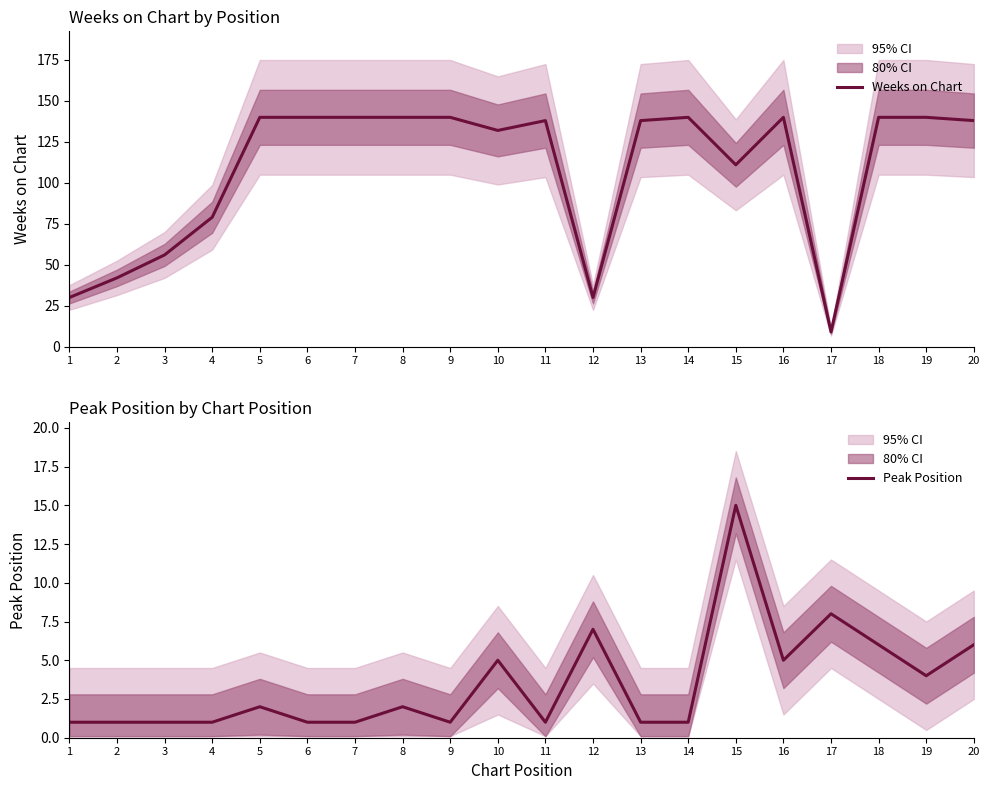

What is the maximum value for Weeks on Chart?

140